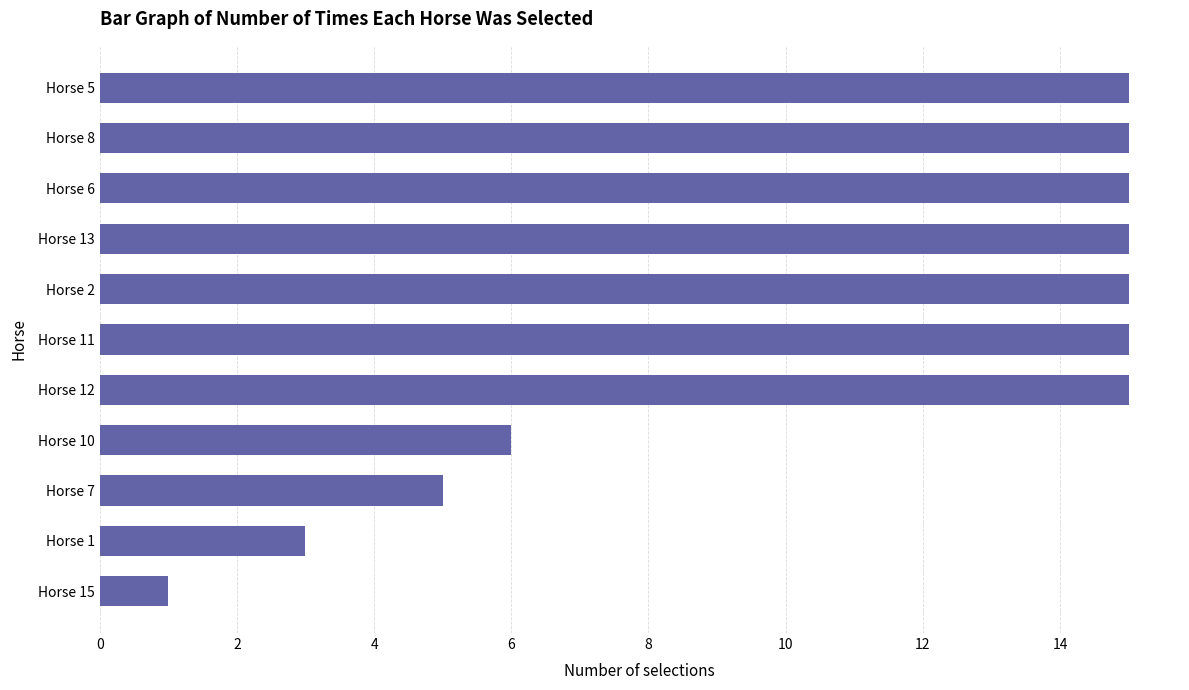

How many data points does each series have?

11